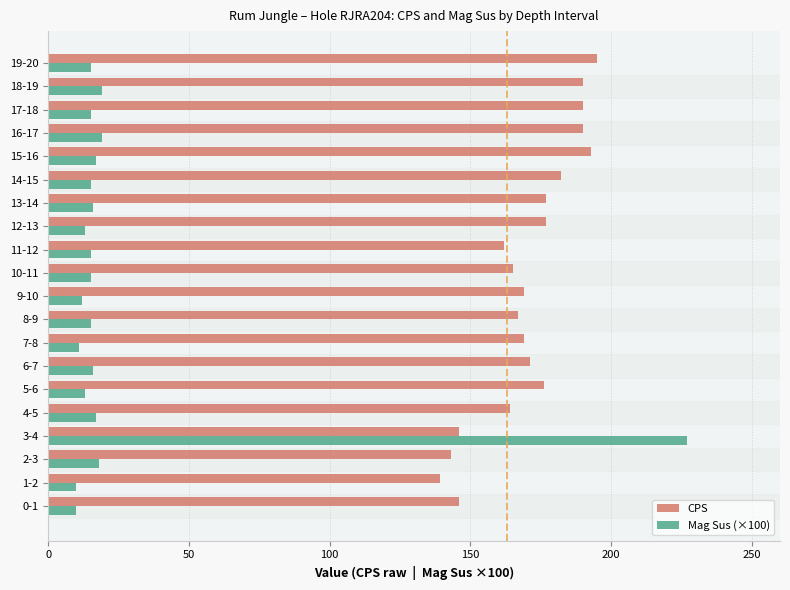

What is the difference between the maximum and minimum values in the Mag Sus (×100) series?

217